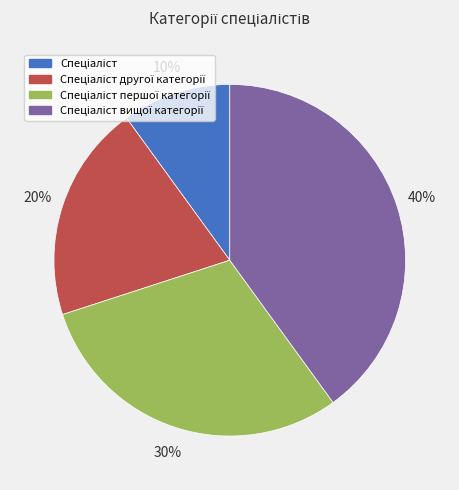

To the nearest percent, what is the average slice percentage?

25%